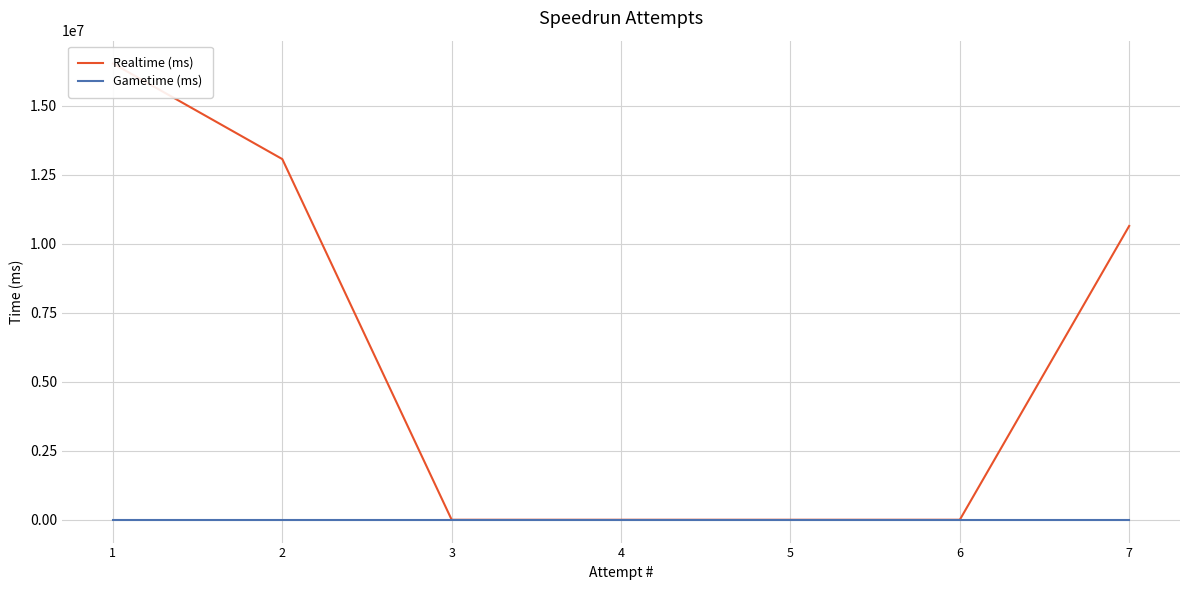

True or false: Gametime (ms) and Realtime (ms) intersect in this chart.

False